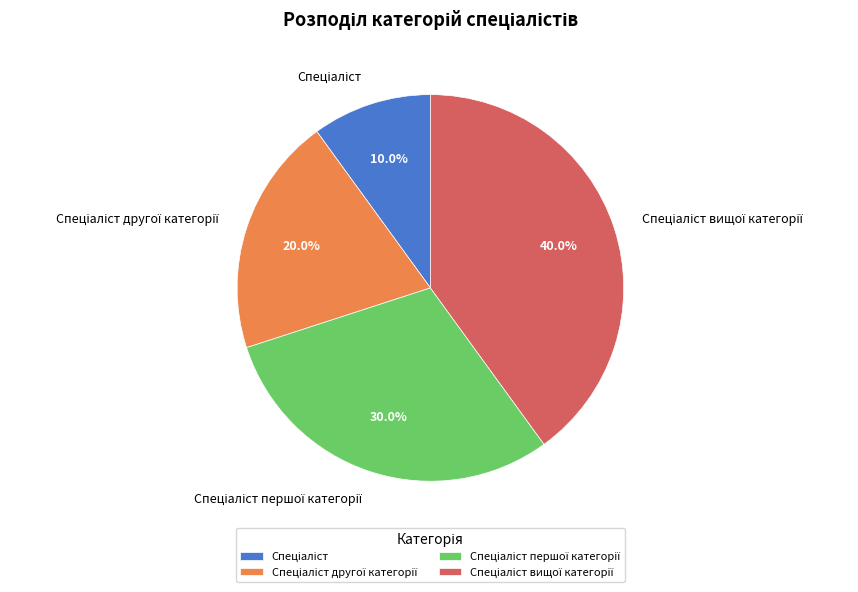

Is there any slice that represents more than half of the pie?

No